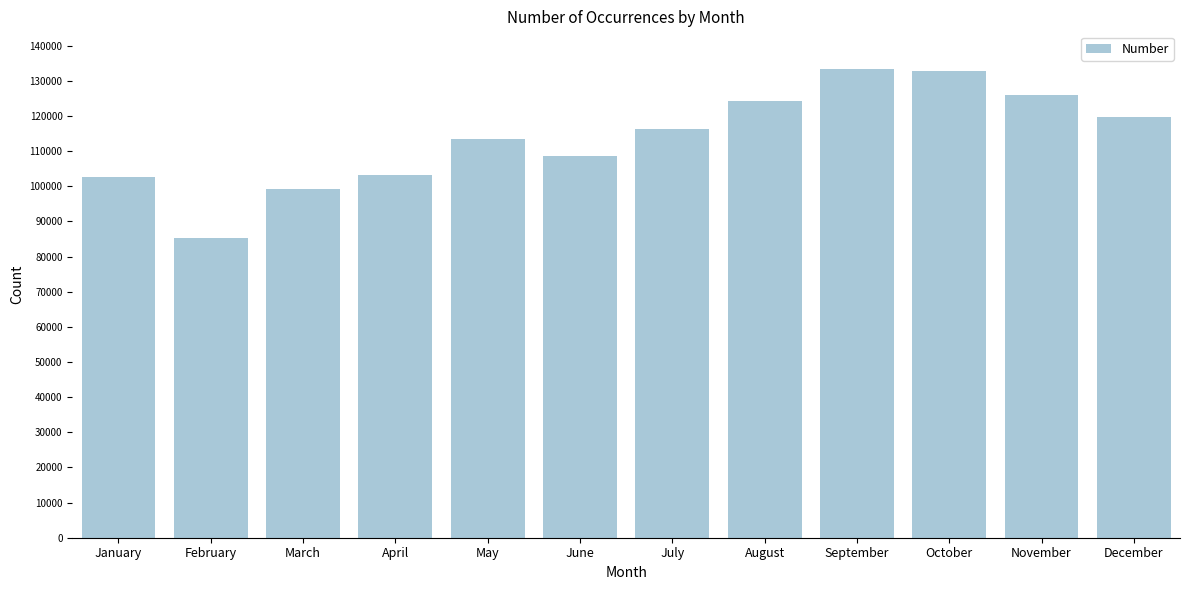

Reading left to right, what are all the values shown in this chart?

102521	85207	99235	103197	113586	108555	116378	124281	133409	132752	126022	119596